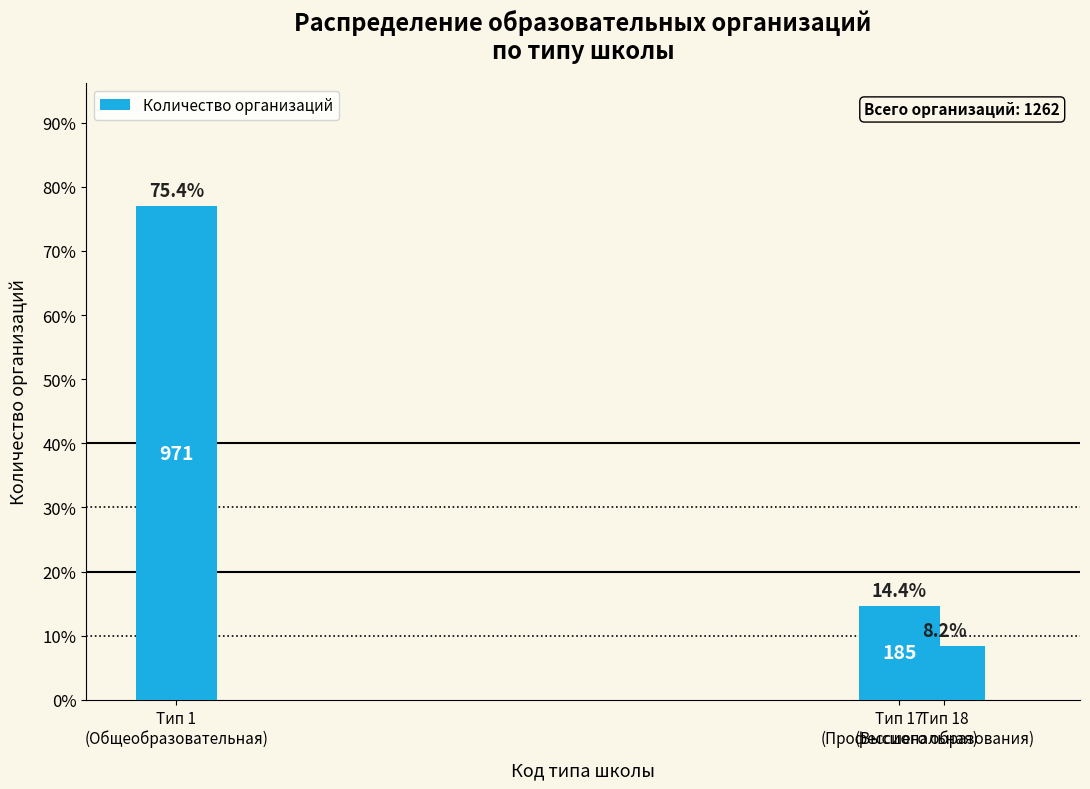

How many data points does each series have?

3